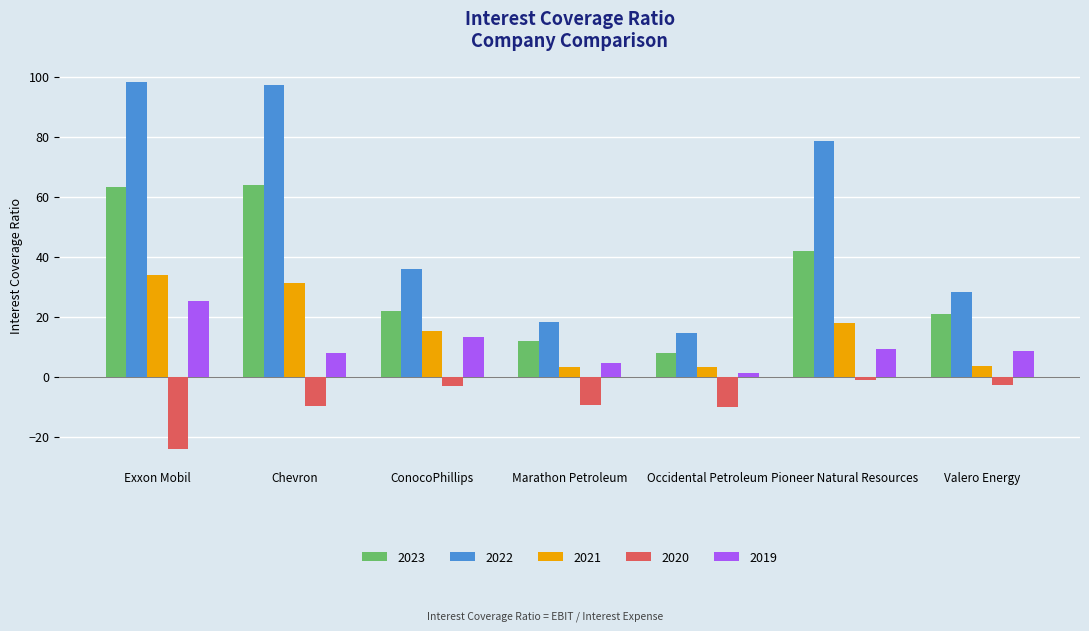

Rank the series by their maximum value, from highest to lowest.

2022, 2023, 2021, 2019, 2020